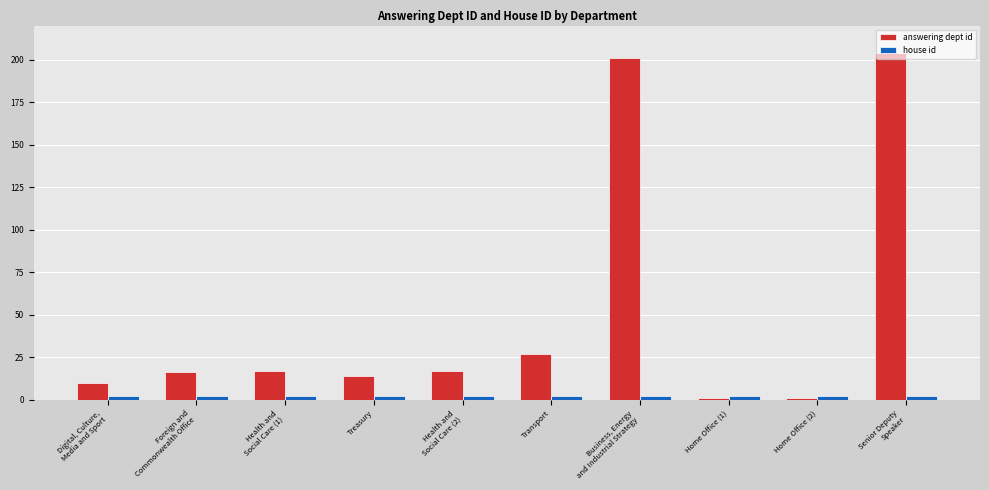

Where is answering dept id nearest to the value 102?

Transport